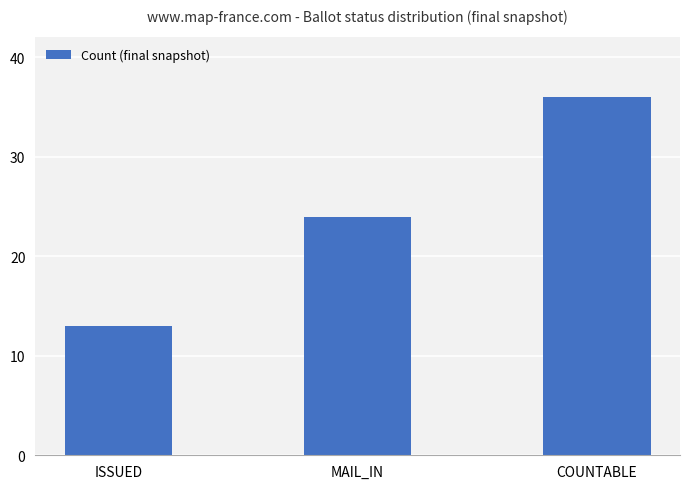

Approximately how many times larger is the value at MAIL_IN compared to COUNTABLE?

0.7